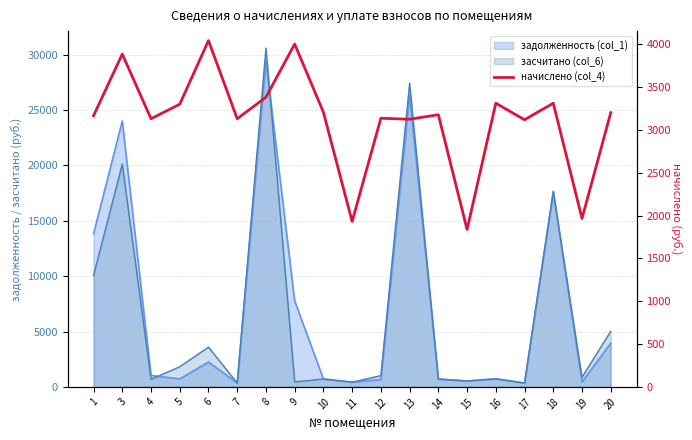

Read the value at 1.

3164.8